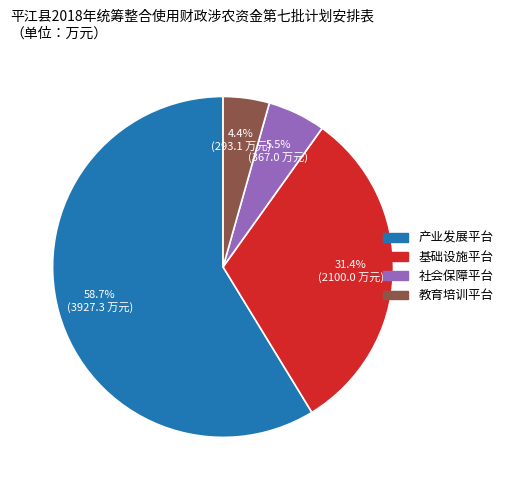

The 产业发展平台 slice represents 59% of the pie. True or false?

True